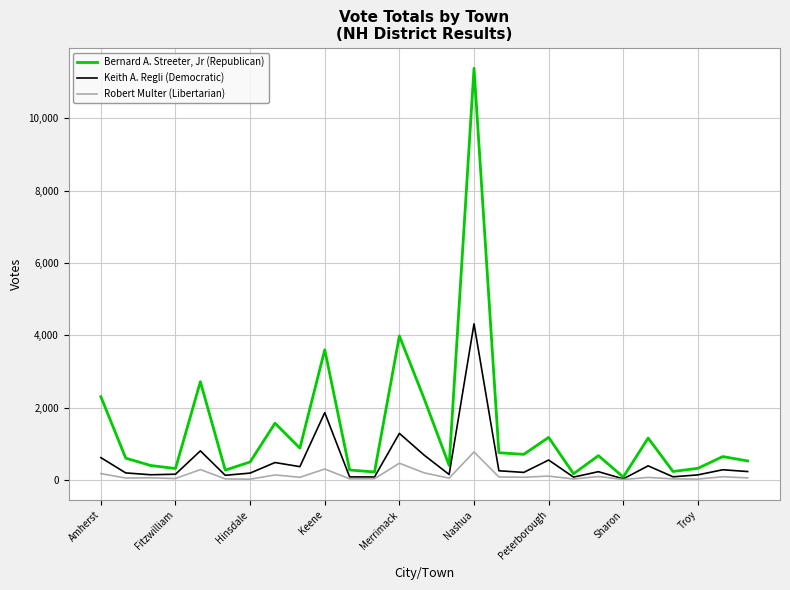

Rank the series by their average value, from lowest to highest.

Robert Multer (Libertarian), Keith A. Regli (Democratic), Bernard A. Streeter, Jr (Republican)